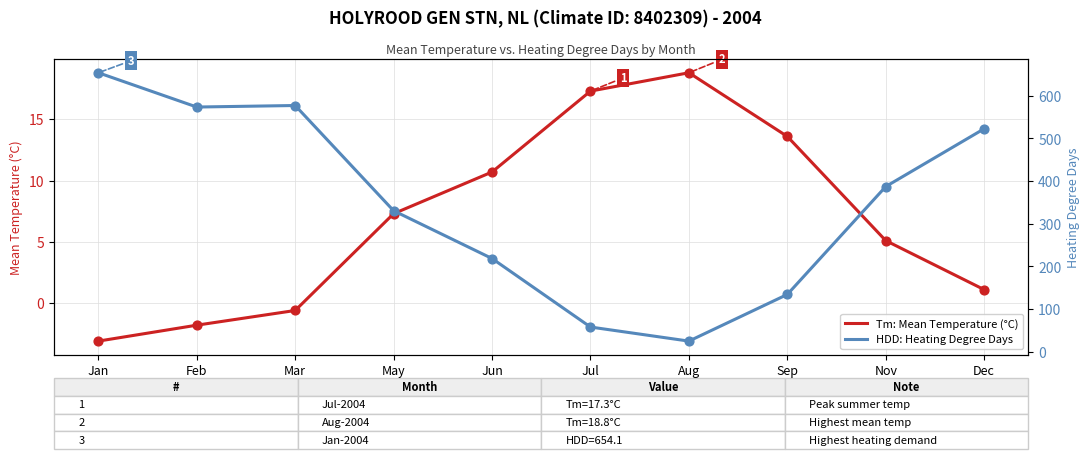

Which series reaches the minimum Y coordinate?

Tm: Mean Temperature (°C)